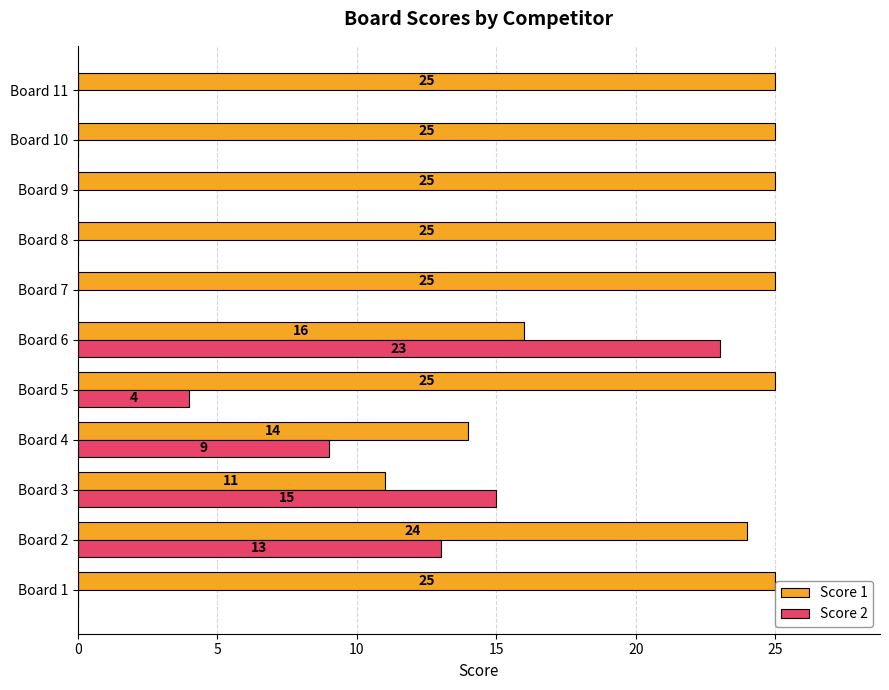

Which series changed the most between Board 3 and Board 8?

Score 2